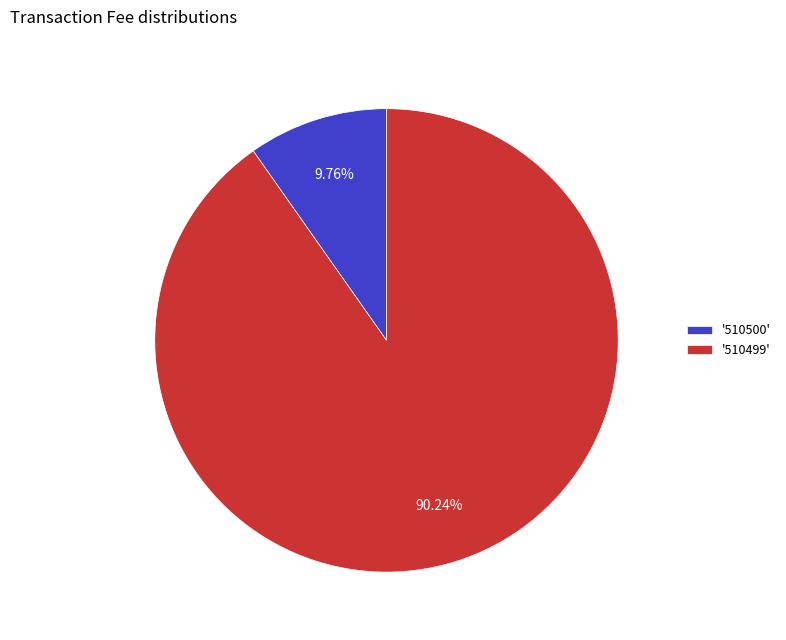

Which slice is the largest?

'510499'